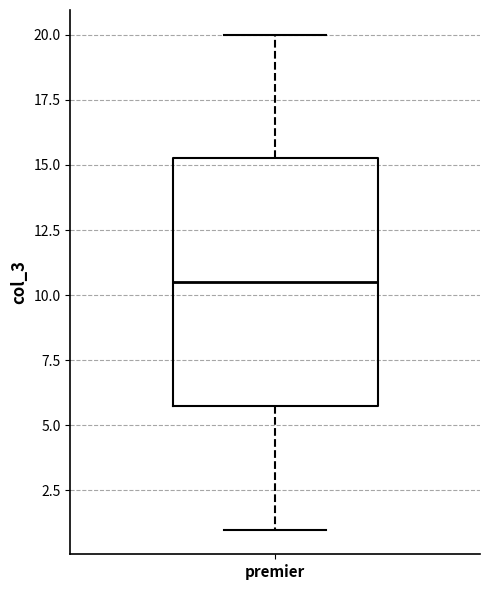

Transcribe this box plot: give where the median line is, the range the box spans, and where the two whiskers end, as read against the y-axis. The values are not printed on the chart, so give them approximately, as read against the axis.

median 10.5, box 6.0 to 15.5, whiskers 1.0 to 20.0